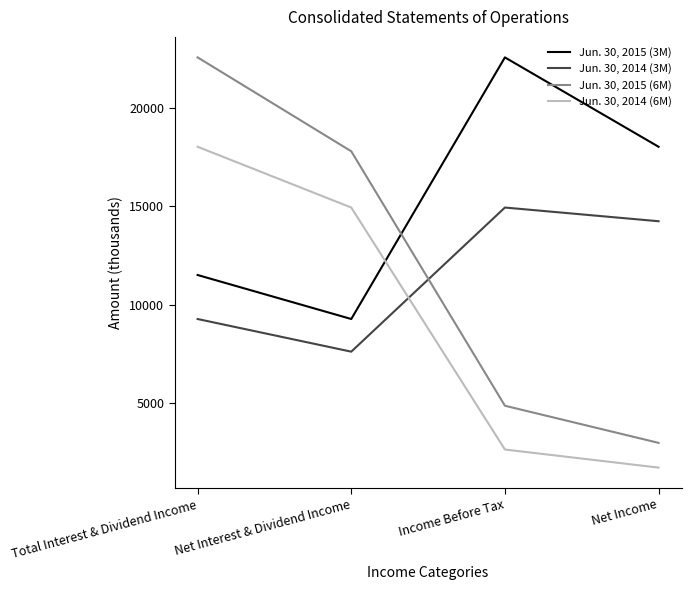

List the labels in order of Jun. 30, 2014 (3M) value, largest first.

Income Before Tax, Net Income, Total Interest & Dividend Income, Net Interest & Dividend Income